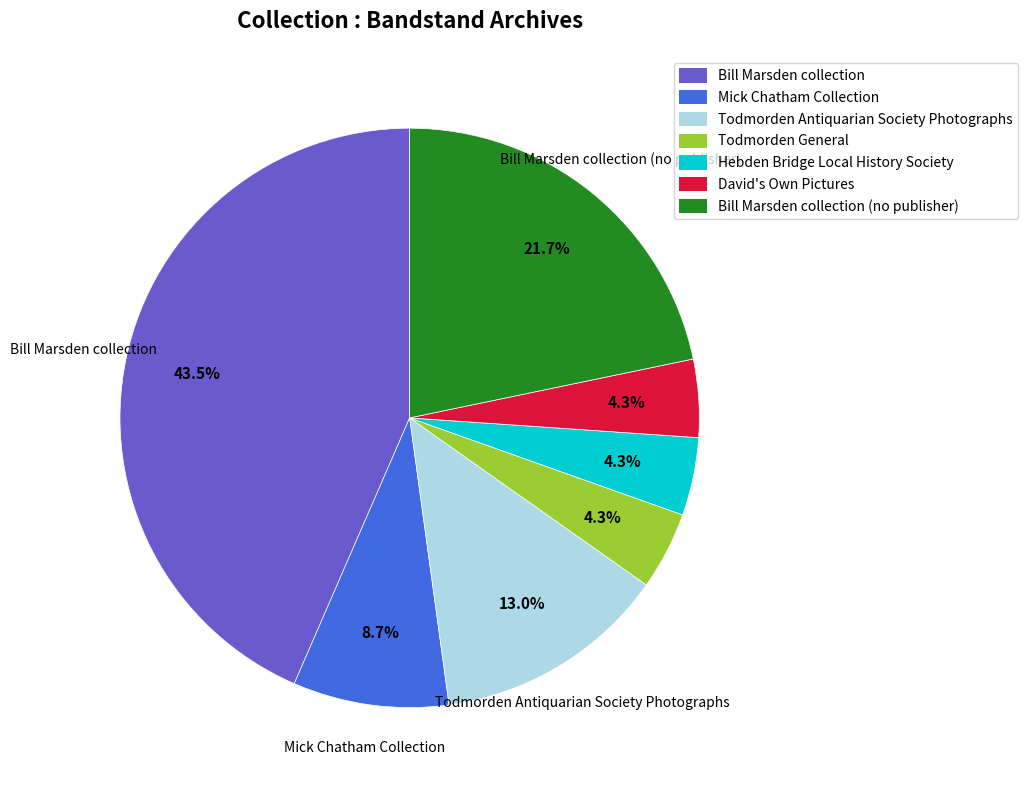

Is there any slice that represents more than half of the pie?

No